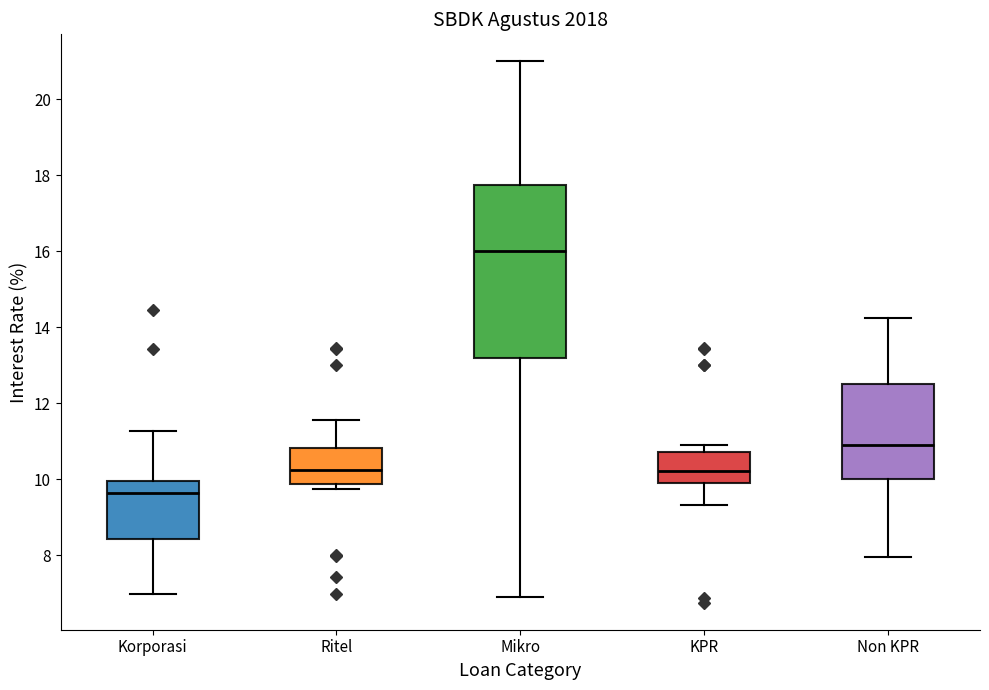

Reading left to right, transcribe this box plot: for each box, give where its median line is, the range the box spans, and where its two whiskers end, as read against the y-axis. The values are not printed on the chart, so give them approximately, as read against the axis.

Korporasi: median 9.6, box 8.4 to 10.0, whiskers 7.0 to 11.2
Ritel: median 10.2, box 9.8 to 10.8, whiskers 9.8 (just below the box's lower edge) to 11.6
Mikro: median 16.0, box 13.2 to 17.8, whiskers 7.0 to 21.0
KPR: median 10.2, box 10.0 to 10.8, whiskers 9.4 to 11.0
Non KPR: median 11.0, box 10.0 to 12.6, whiskers 8.0 to 14.2